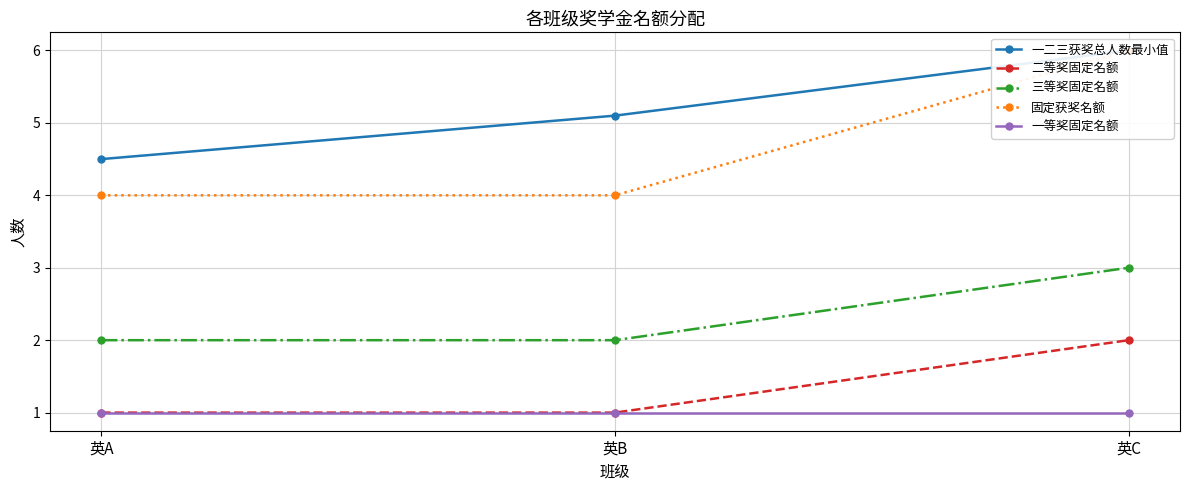

At which category is the sum across all series the highest?

英C